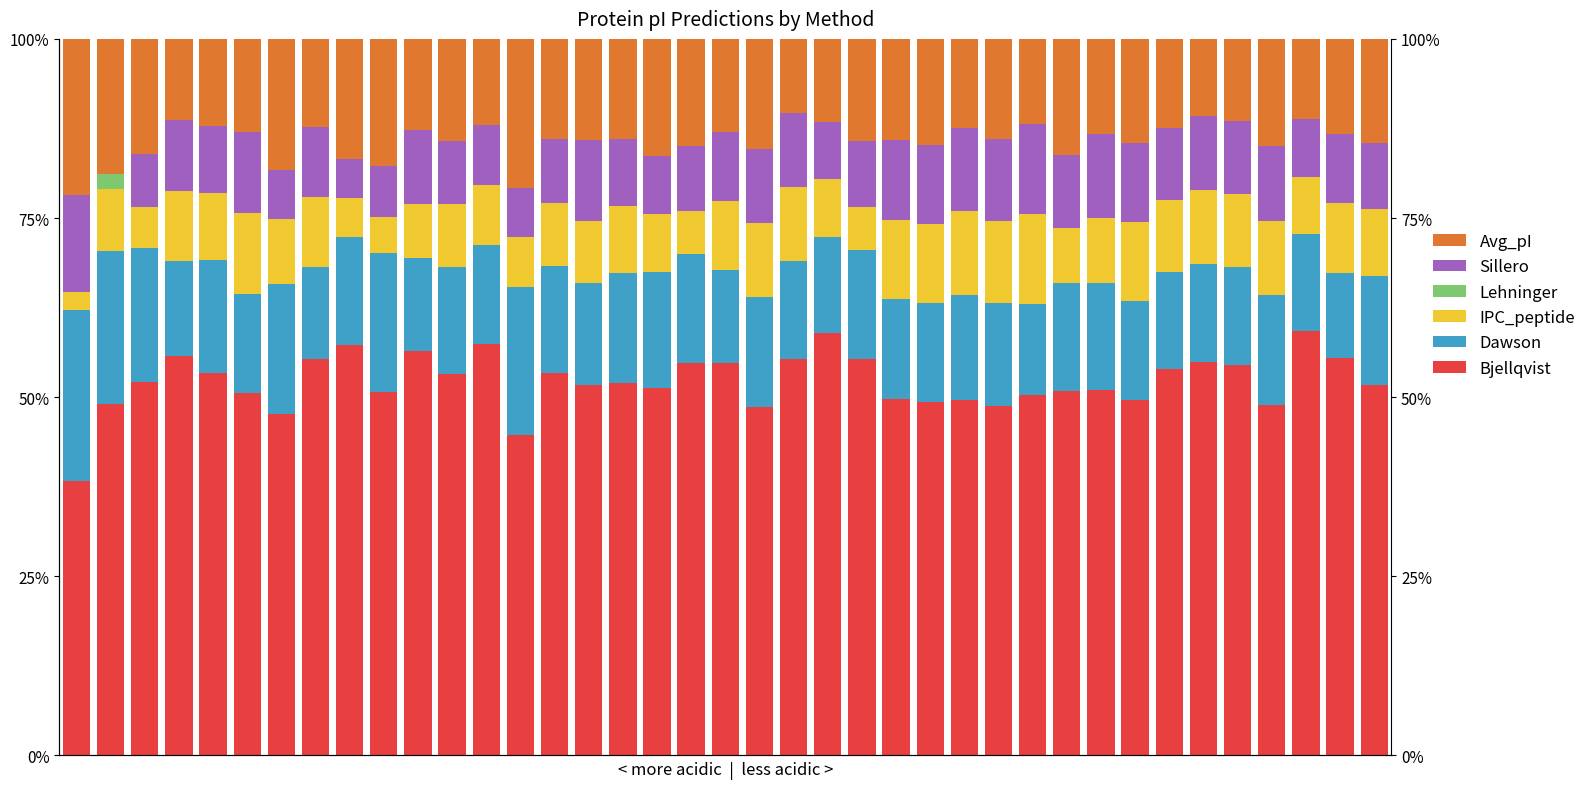

Is the value of IPC_peptide at 30 greater than the value of Bjellqvist at 6?

No